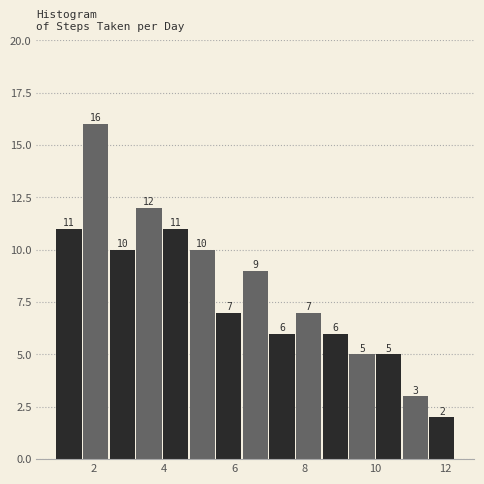

Read against the x-axis, roughly where is the centre of the tallest bar?

2.0